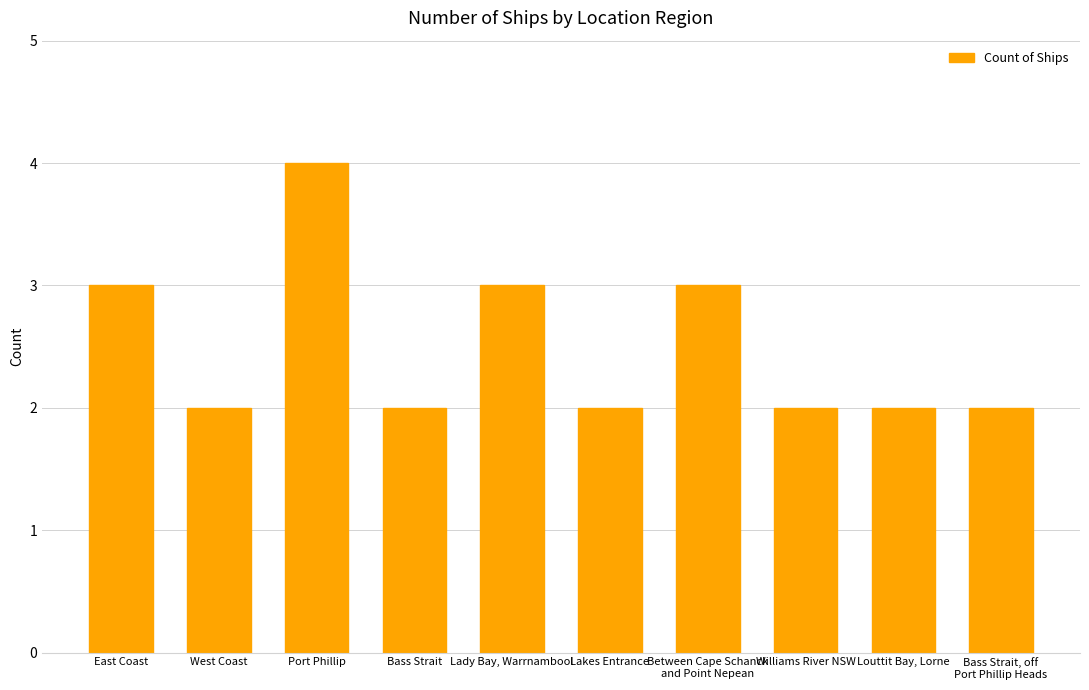

What is the label of the 10th bar from the right?

East Coast